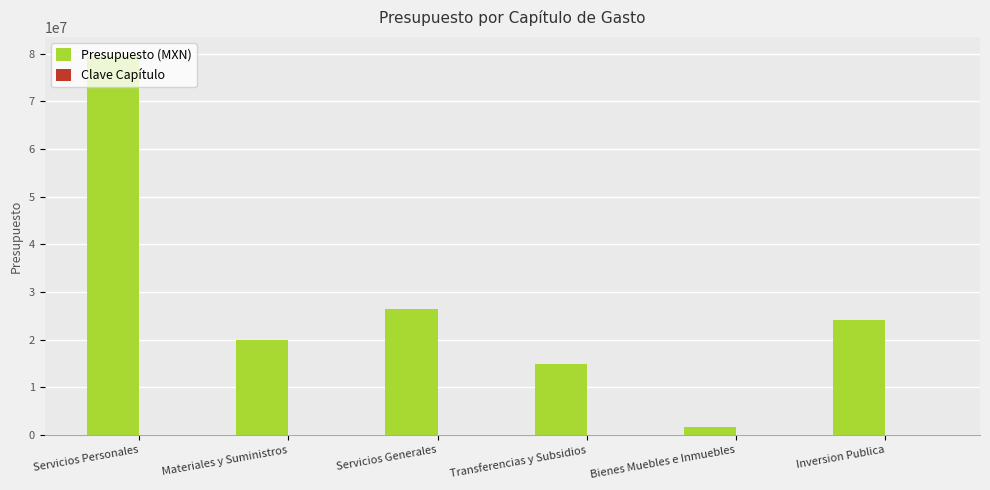

What value does the Presupuesto (MXN) series have at Transferencias y Subsidios?

14875921.7